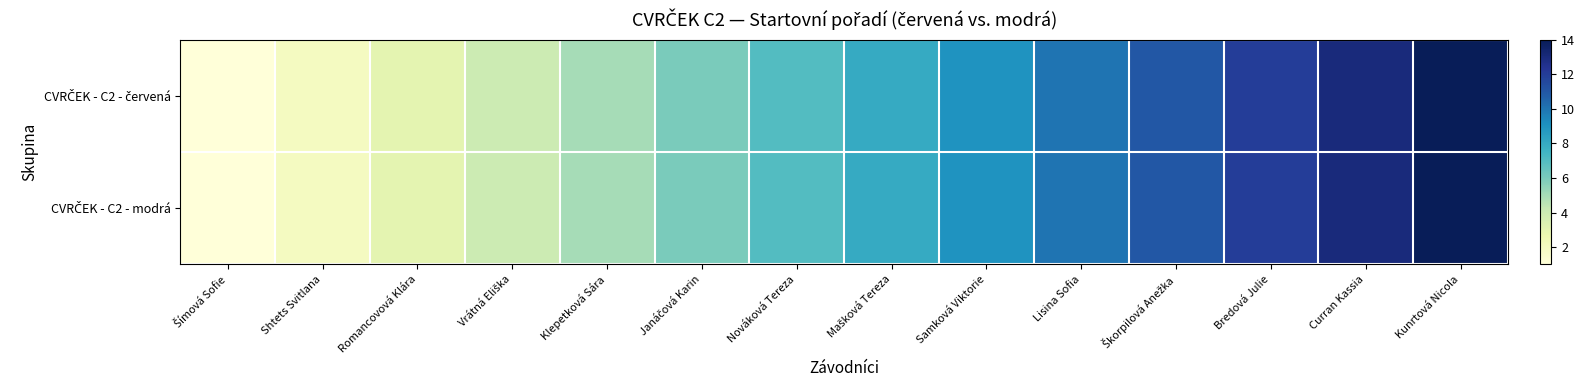

At how many categories does at least one series exceed 10?

4